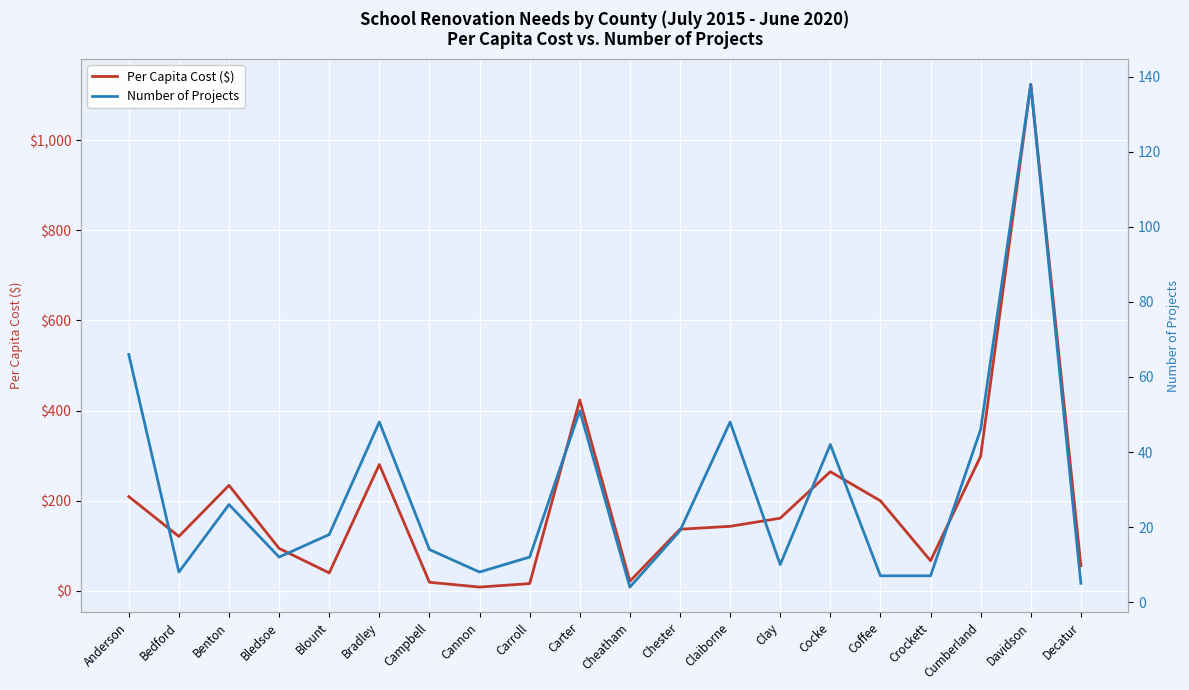

What is the difference between the second highest and minimum values in the Per Capita Cost ($) series?

415.6